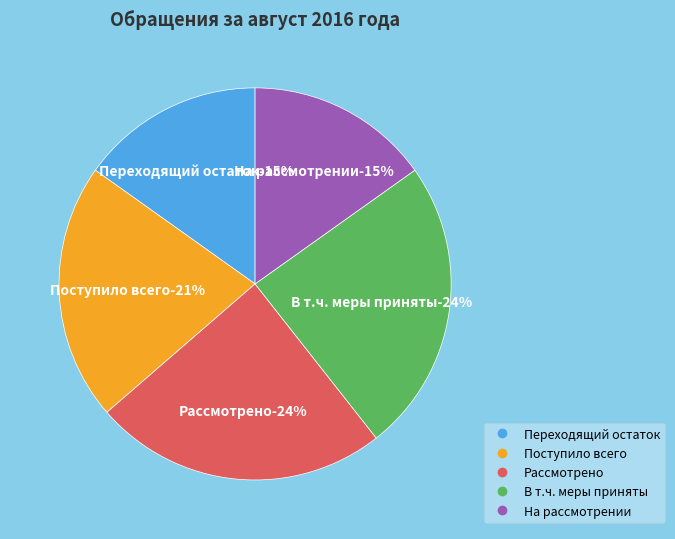

To the nearest percent, what is the difference between the largest and smallest slice percentages?

9%